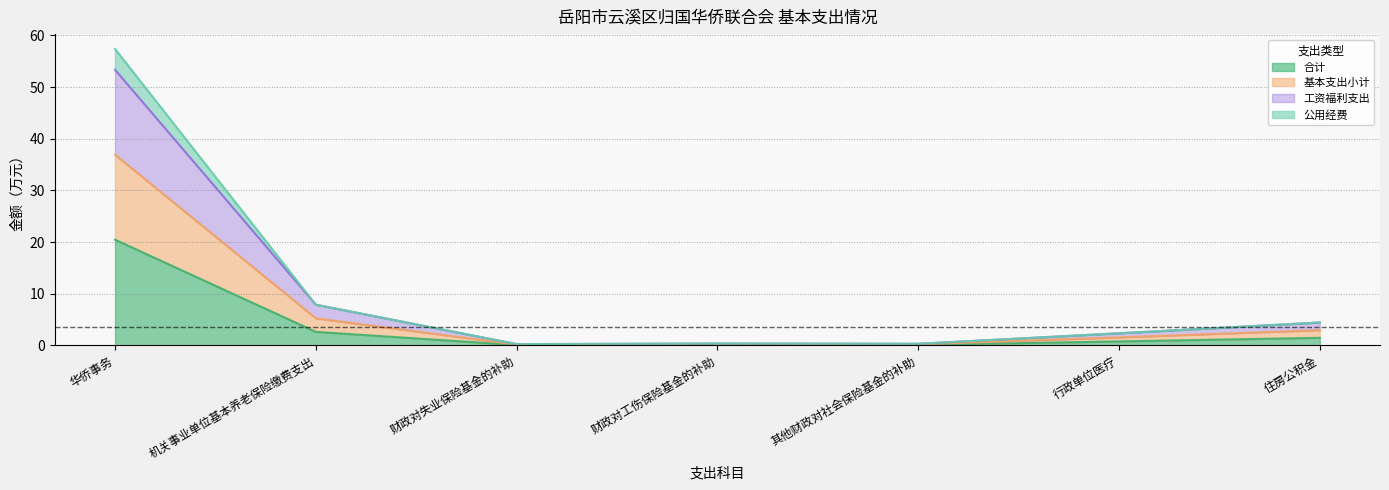

Which series changed the most between 其他财政对社会保险基金的补助 and 行政单位医疗?

基本支出小计